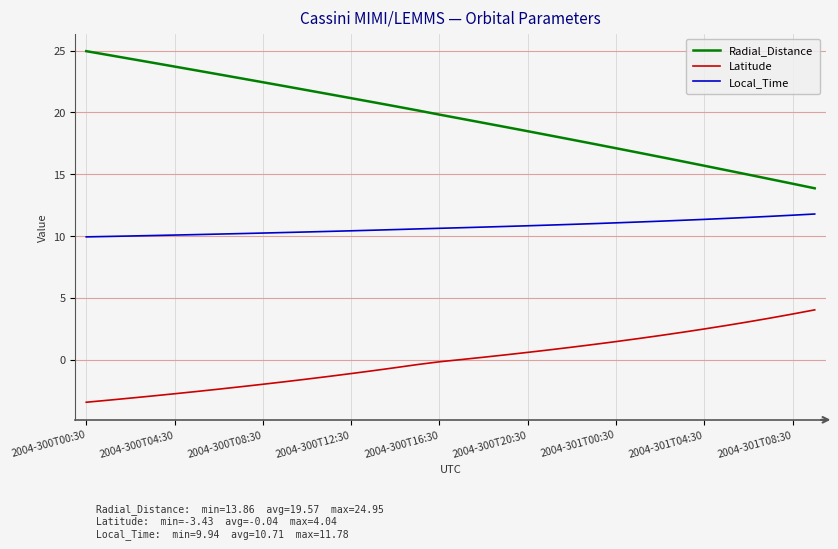

Which series has the largest range (max minus min)?

Radial_Distance